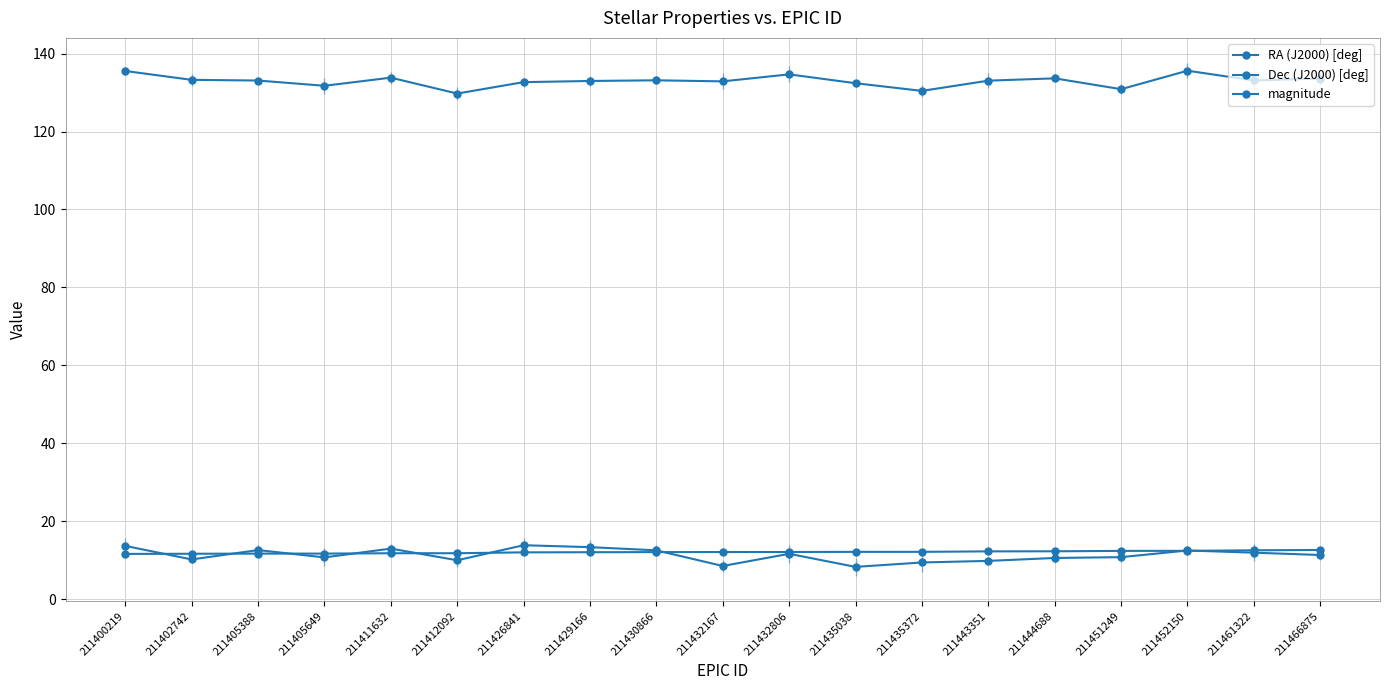

The value of RA (J2000) [deg] at 211426841 is 215.9. True or false?

False